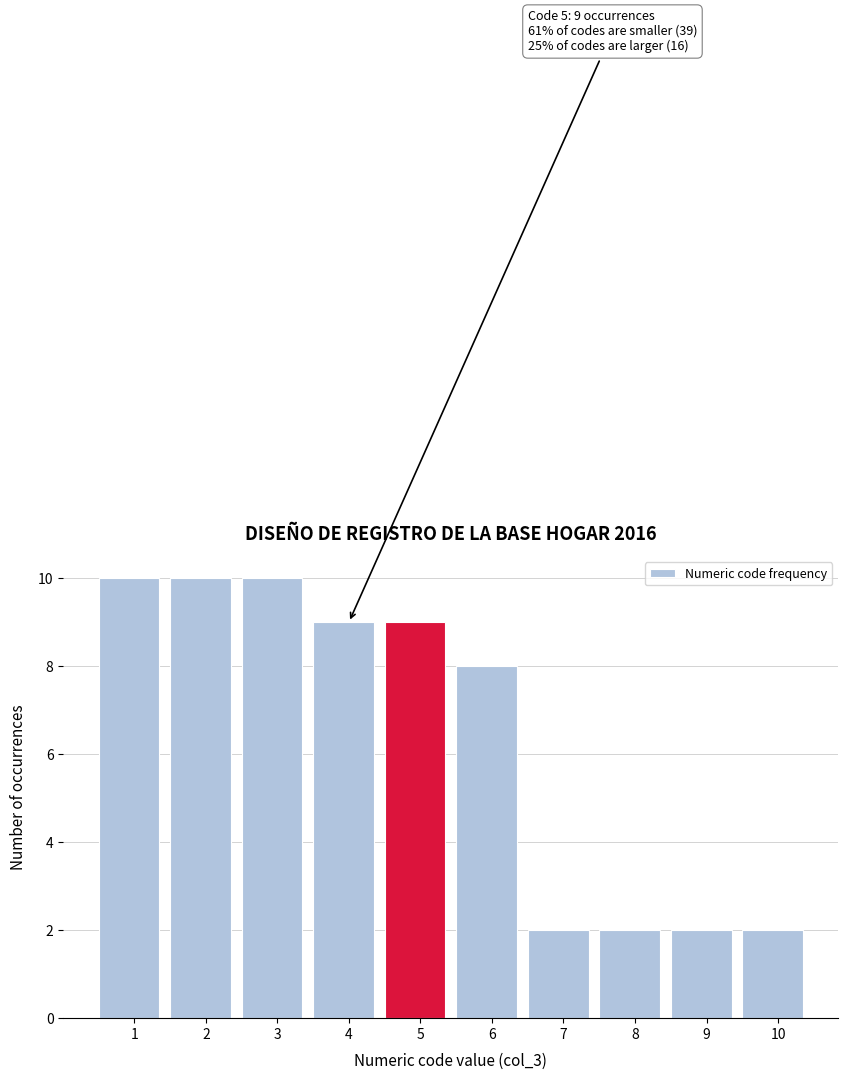

Reading left to right, extract all data points from this chart.

10	10	10	9	9	8	2	2	2	2